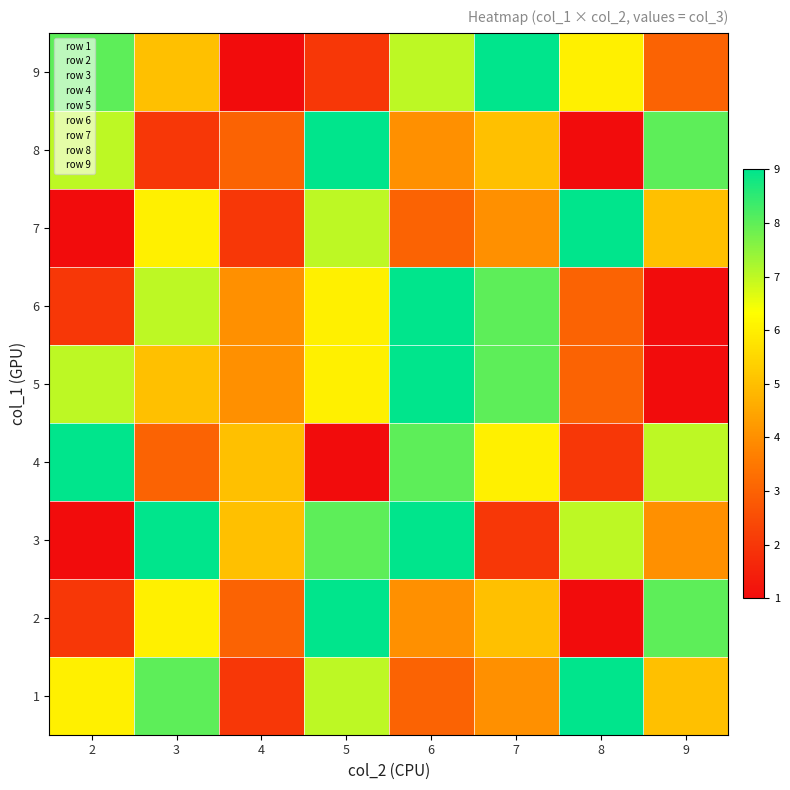

What is the total value across all series at 4?

29